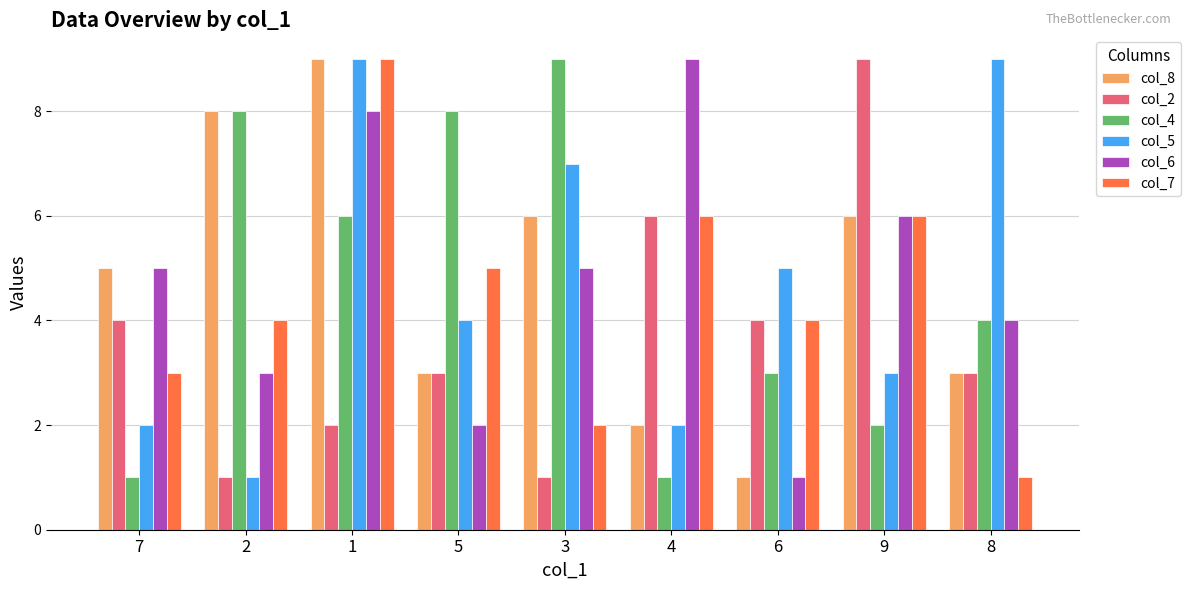

What is the difference between the maximum and minimum values in the col_7 series?

8